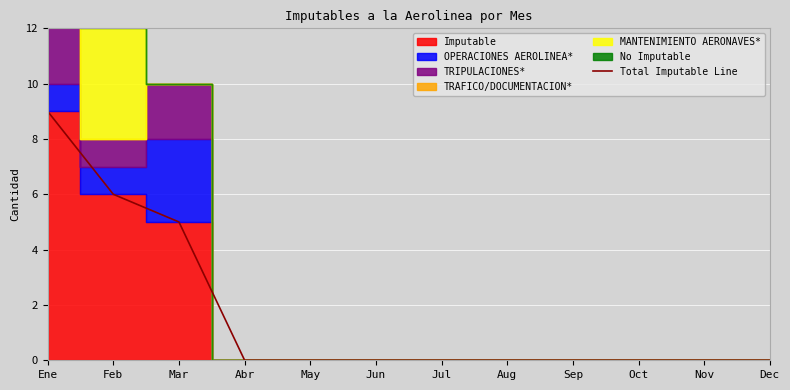

What is the label of the 12th point from the left?

Dec